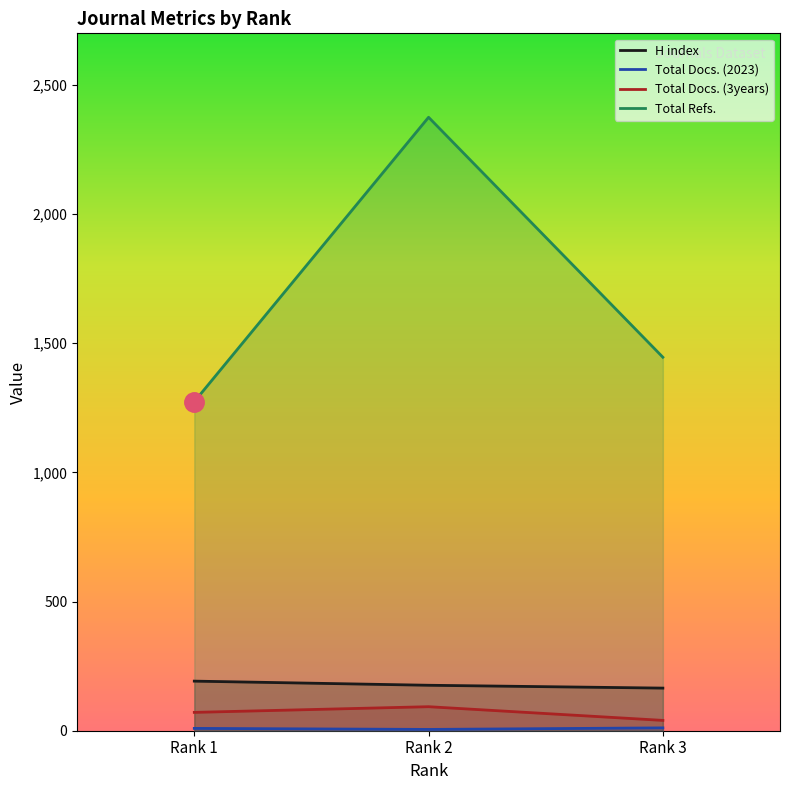

Reading right to left, what are all the values shown in this chart?

H index: Rank 3=165	Rank 2=176	Rank 1=192
Total Docs. (2023): Rank 3=11	Rank 2=5	Rank 1=9
Total Docs. (3years): Rank 3=40	Rank 2=93	Rank 1=71
Total Refs.: Rank 3=1446	Rank 2=2375	Rank 1=1274